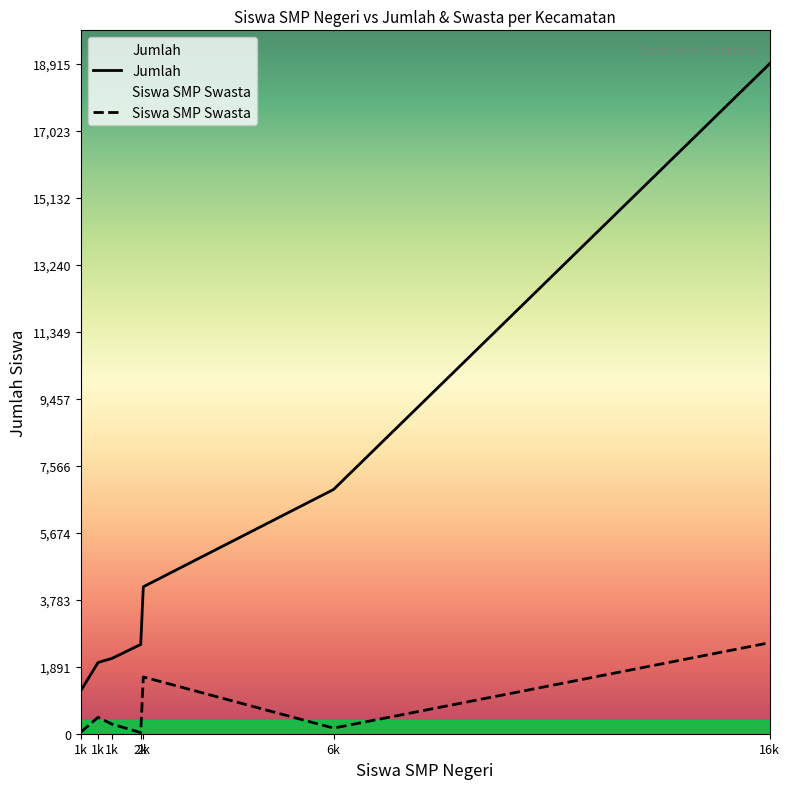

At how many categories does at least one series exceed 8402?

1